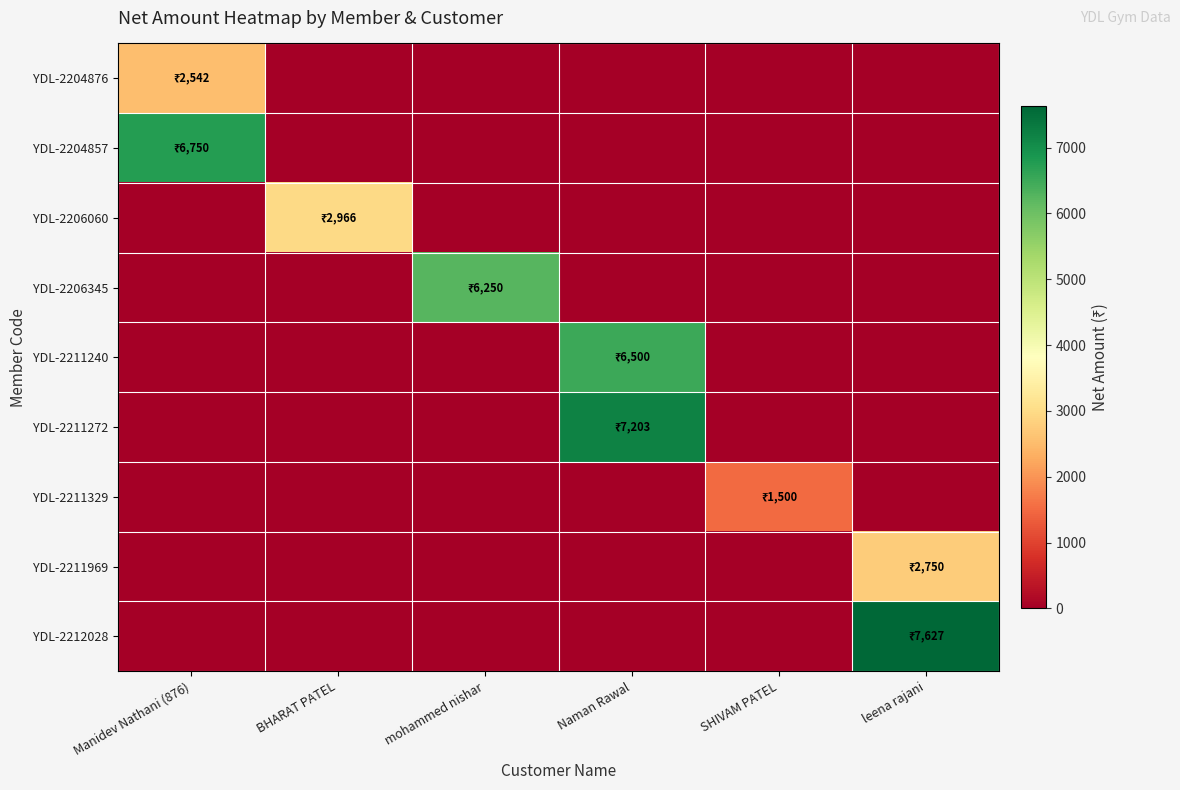

Reading left to right, transcribe all the data shown in this chart.

YDL-2204876: Manidev Nathani (876)=2542.4	BHARAT PATEL=0.0	mohammed nishar=0.0	Naman Rawal=0.0	SHIVAM PATEL=0.0	leena rajani=0.0
YDL-2204857: Manidev Nathani (876)=6750.0	BHARAT PATEL=0.0	mohammed nishar=0.0	Naman Rawal=0.0	SHIVAM PATEL=0.0	leena rajani=0.0
YDL-2206060: Manidev Nathani (876)=0.0	BHARAT PATEL=2966.1	mohammed nishar=0.0	Naman Rawal=0.0	SHIVAM PATEL=0.0	leena rajani=0.0
YDL-2206345: Manidev Nathani (876)=0.0	BHARAT PATEL=0.0	mohammed nishar=6250.0	Naman Rawal=0.0	SHIVAM PATEL=0.0	leena rajani=0.0
YDL-2211240: Manidev Nathani (876)=0.0	BHARAT PATEL=0.0	mohammed nishar=0.0	Naman Rawal=6500.0	SHIVAM PATEL=0.0	leena rajani=0.0
YDL-2211272: Manidev Nathani (876)=0.0	BHARAT PATEL=0.0	mohammed nishar=0.0	Naman Rawal=7203.4	SHIVAM PATEL=0.0	leena rajani=0.0
YDL-2211329: Manidev Nathani (876)=0.0	BHARAT PATEL=0.0	mohammed nishar=0.0	Naman Rawal=0.0	SHIVAM PATEL=1500.0	leena rajani=0.0
YDL-2211969: Manidev Nathani (876)=0.0	BHARAT PATEL=0.0	mohammed nishar=0.0	Naman Rawal=0.0	SHIVAM PATEL=0.0	leena rajani=2750.0
YDL-2212028: Manidev Nathani (876)=0.0	BHARAT PATEL=0.0	mohammed nishar=0.0	Naman Rawal=0.0	SHIVAM PATEL=0.0	leena rajani=7627.1